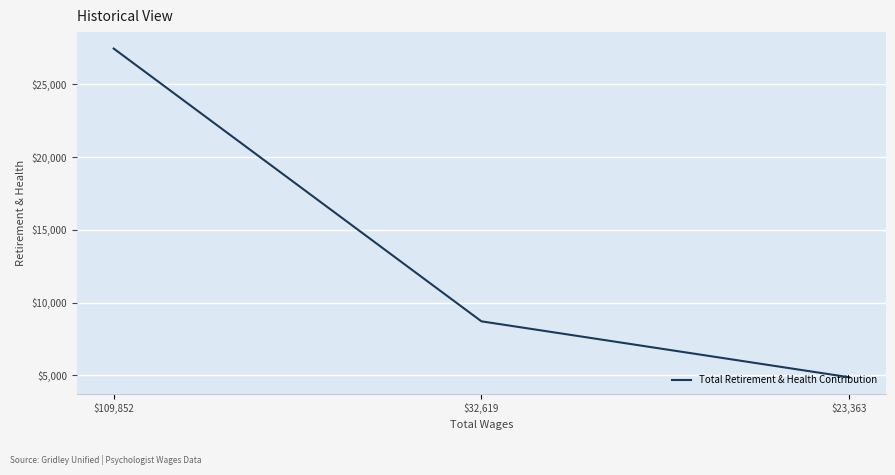

List the labels in order of value, largest first.

$109,852, $32,619, $23,363